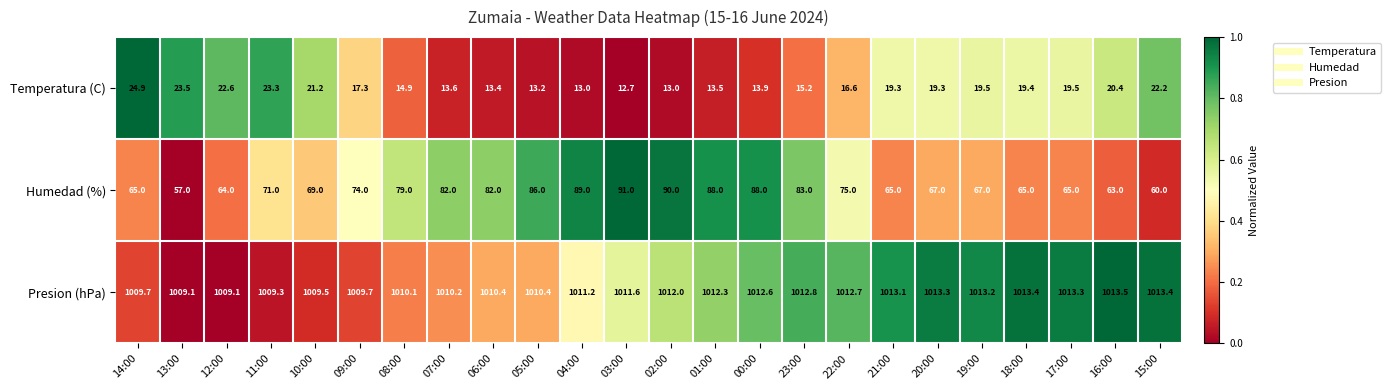

What is the maximum value for Humedad (%)?

91.0